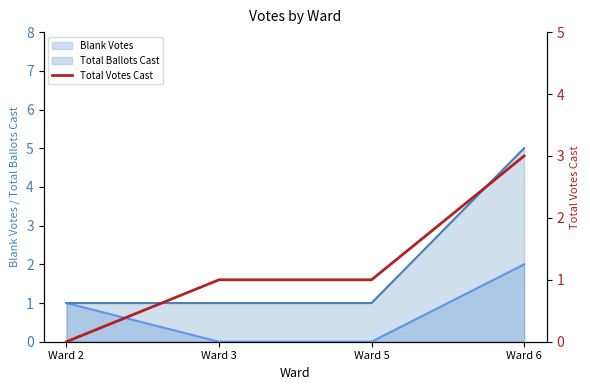

List the labels in order of value, smallest first.

Ward 2, Ward 3, Ward 5, Ward 6